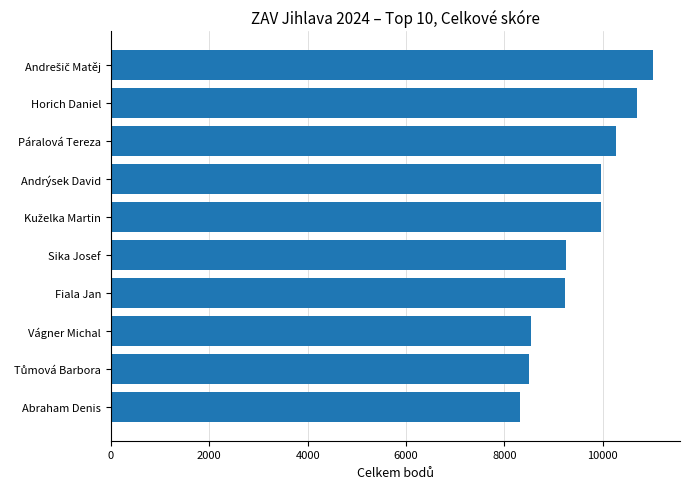

Read the value at Fiala Jan, to the nearest 50.

9250